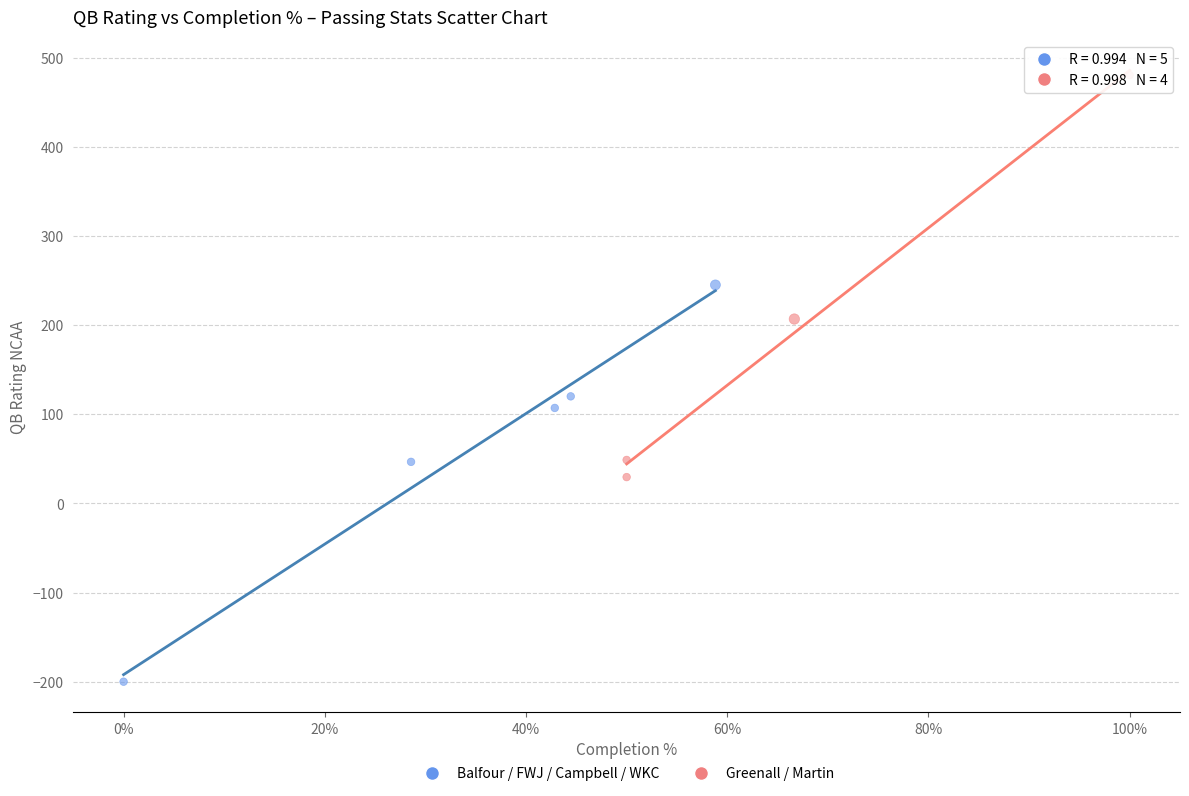

Which series has the largest Y range (max minus min)?

Greenall / Martin